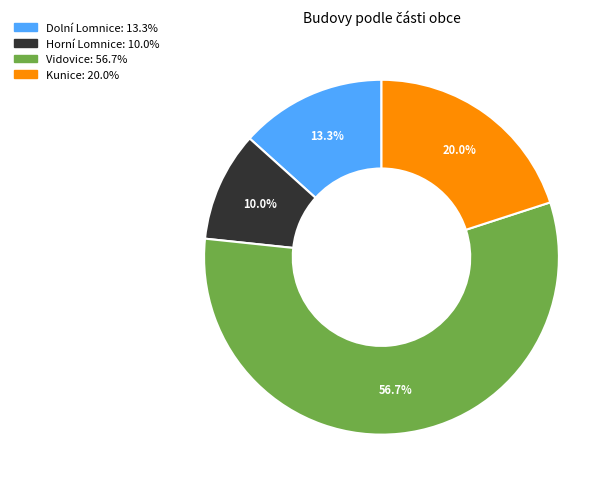

What percentage is the Kunice slice, to the nearest percent?

20%